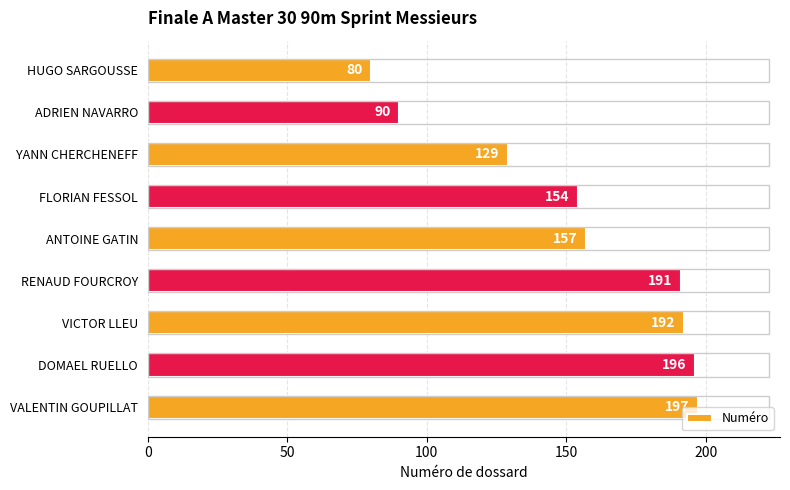

Which has a higher value, HUGO SARGOUSSE or ANTOINE GATIN?

ANTOINE GATIN